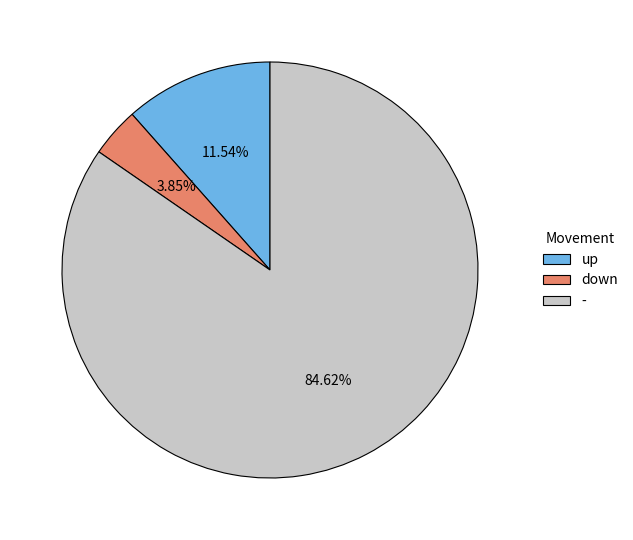

To the nearest percent, what is the difference between the largest and smallest slice percentages?

81%